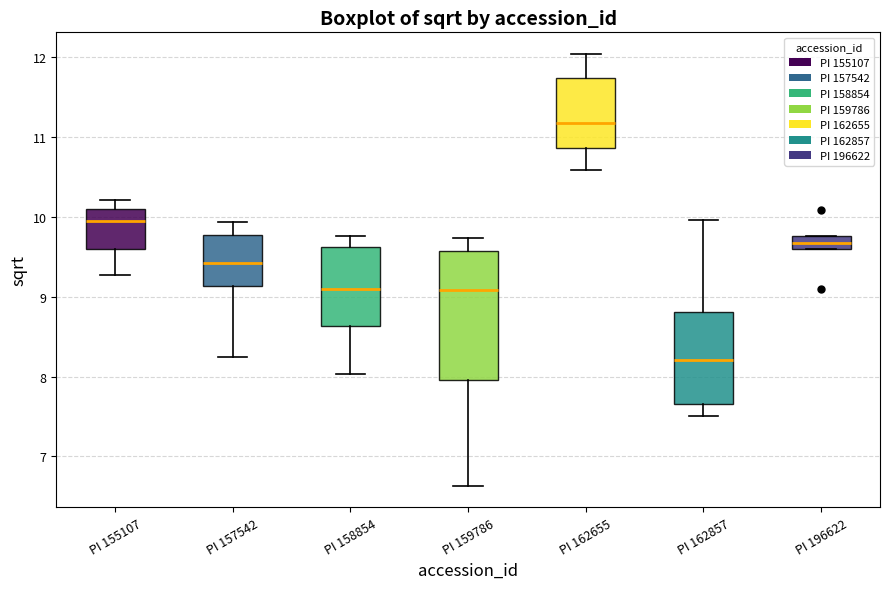

Comparing the boxes themselves (not the whiskers), which one is the tallest?

PI 159786